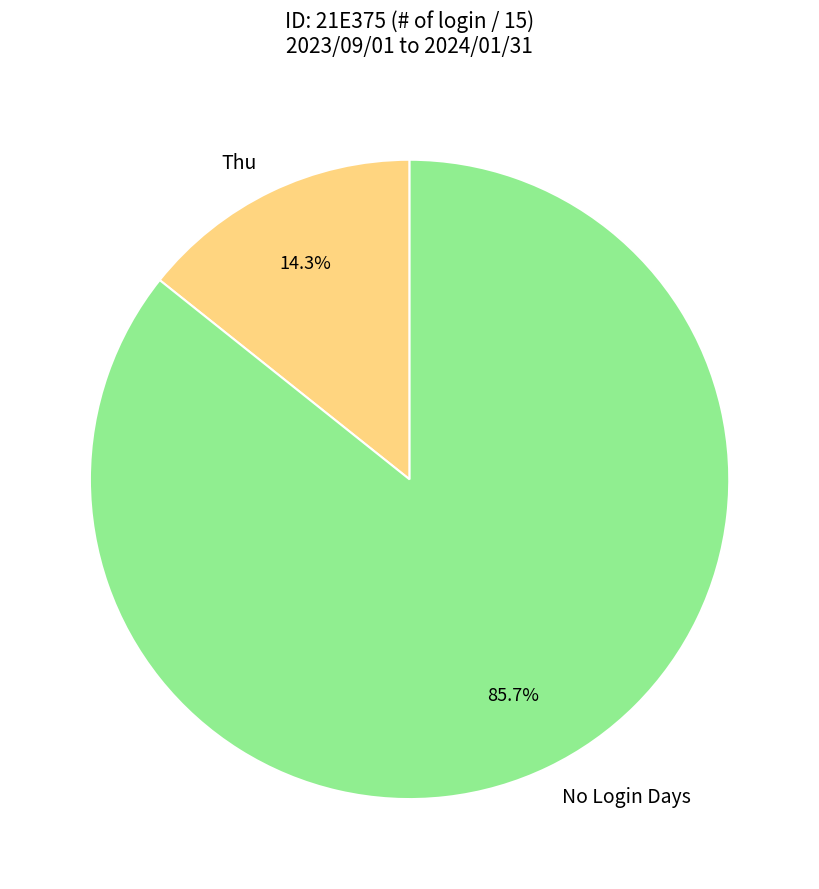

To the nearest percent, what is the average slice percentage?

50%